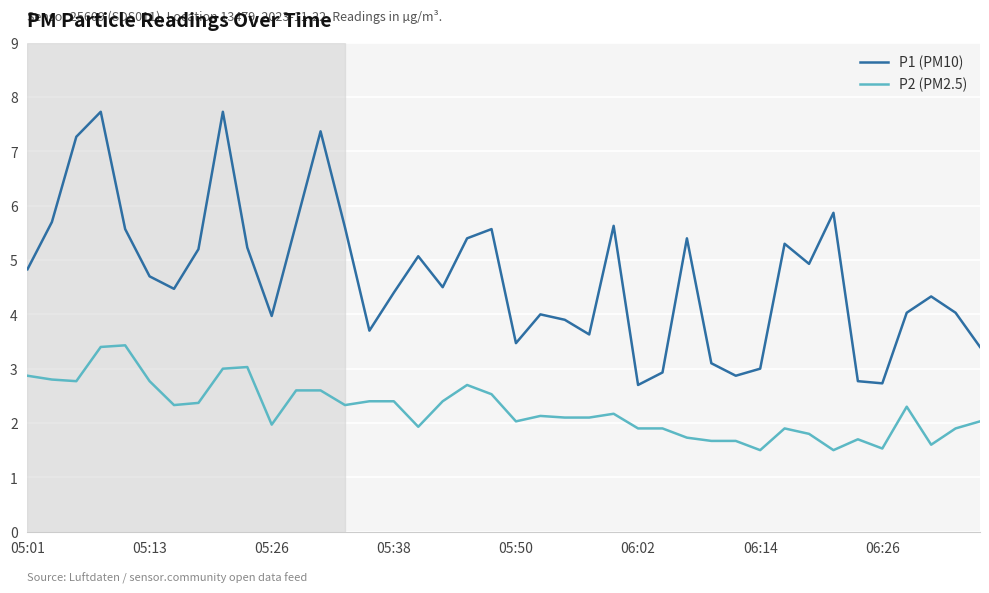

Rank the series by their average value, from highest to lowest.

P1 (PM10), P2 (PM2.5)